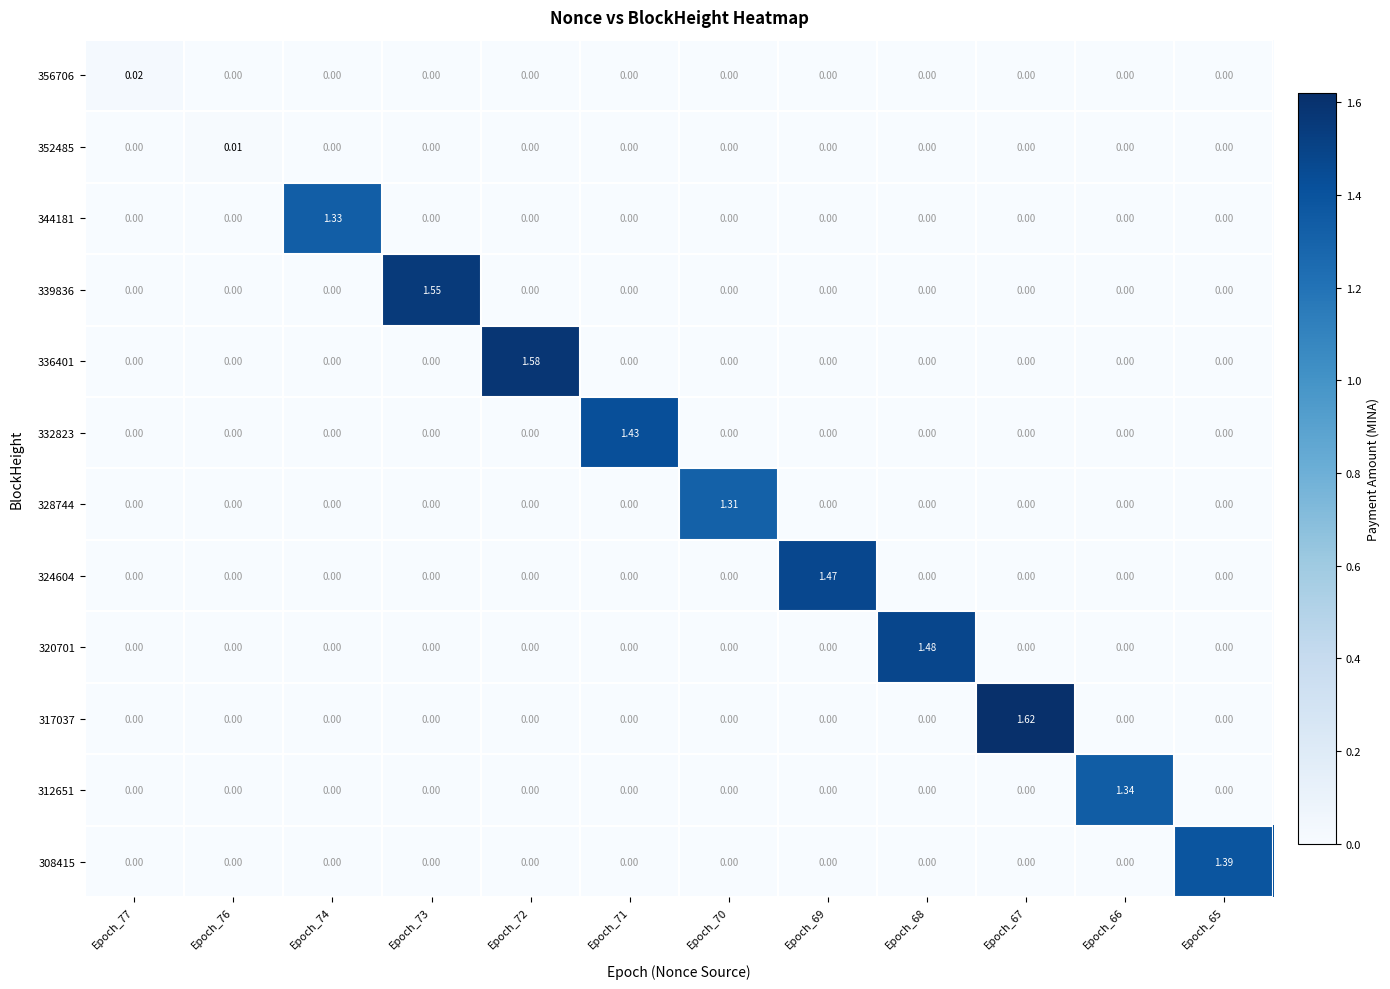

Is the value of 352485 at Epoch_67 greater than the value of 324604 at Epoch_69?

No